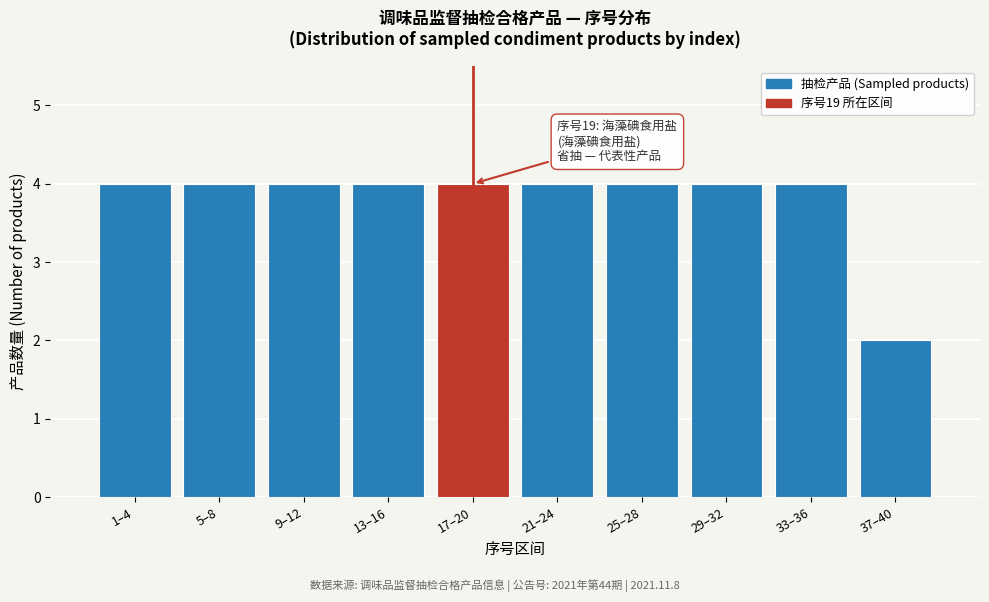

Reading right to left, what are all the values shown in this chart?

37–40=2	33–36=4	29–32=4	25–28=4	21–24=4	17–20=4	13–16=4	9–12=4	5–8=4	1–4=4